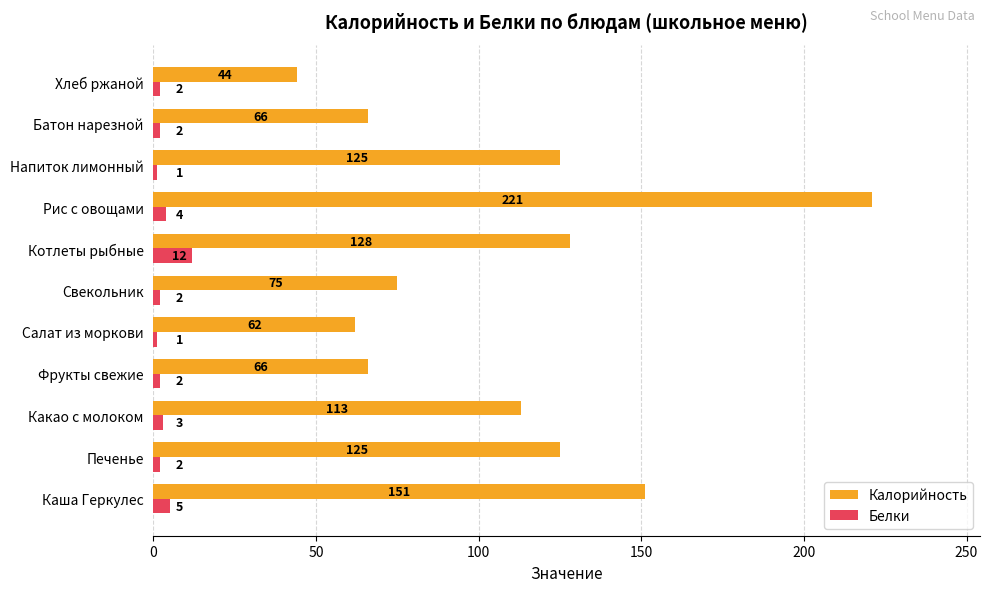

At which category is the sum across all series the highest?

Рис с овощами